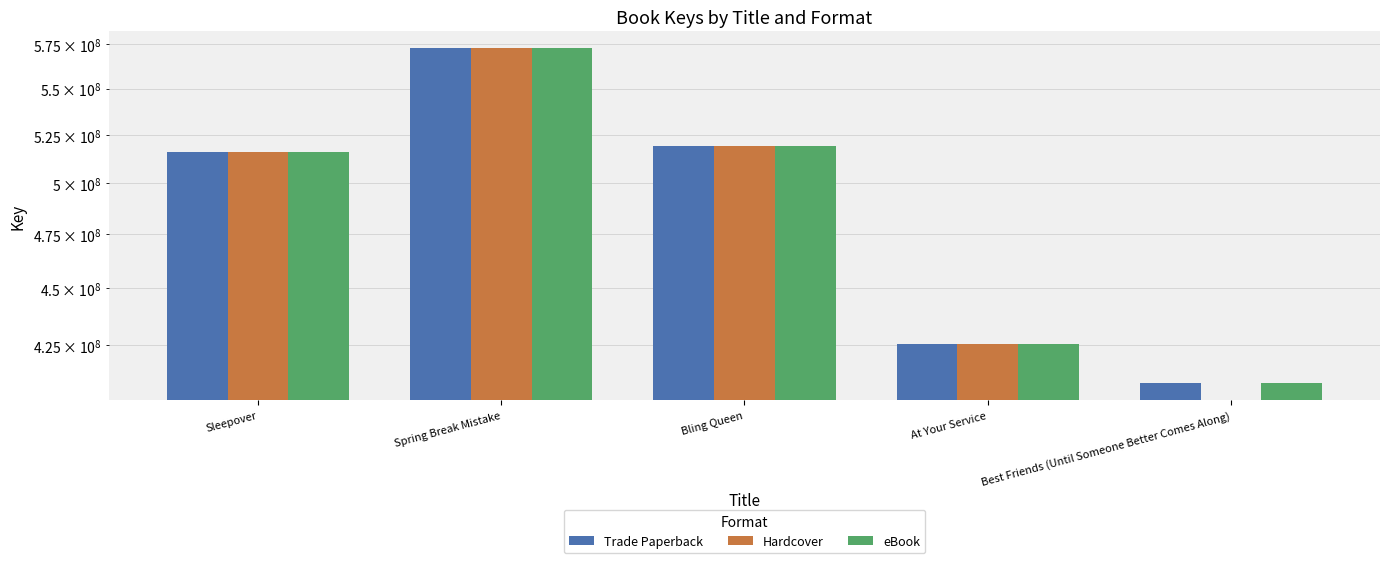

Read the Trade Paperback value at Bling Queen, to the nearest 50.

519205750